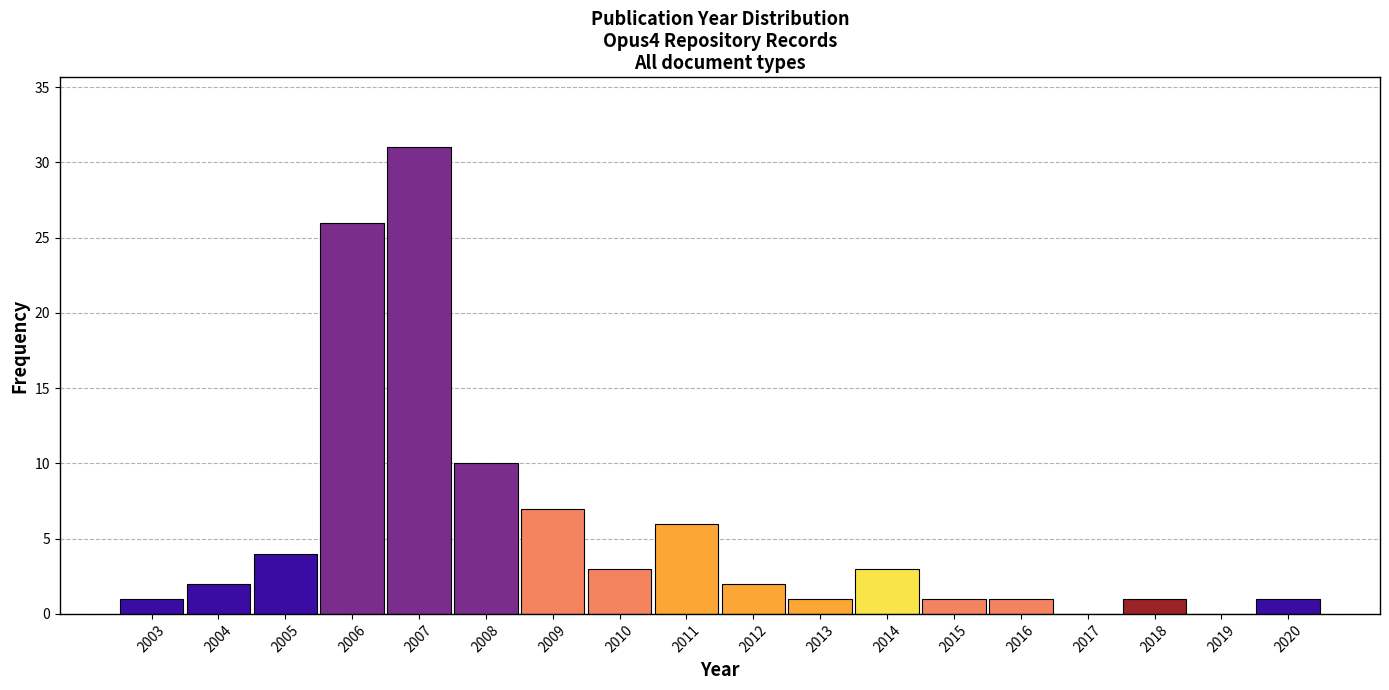

Reading right to left, what are all the values shown in this chart?

2020=1	2019=0	2018=1	2017=0	2016=1	2015=1	2014=3	2013=1	2012=2	2011=6	2010=3	2009=7	2008=10	2007=31	2006=26	2005=4	2004=2	2003=1